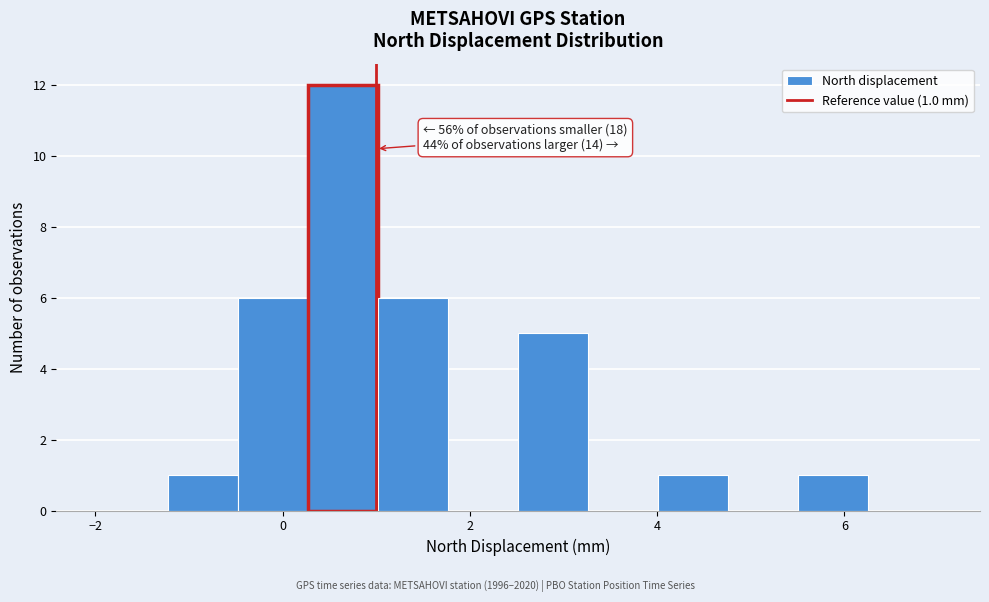

Read against the x-axis, roughly where is the centre of the tallest bar?

0.6